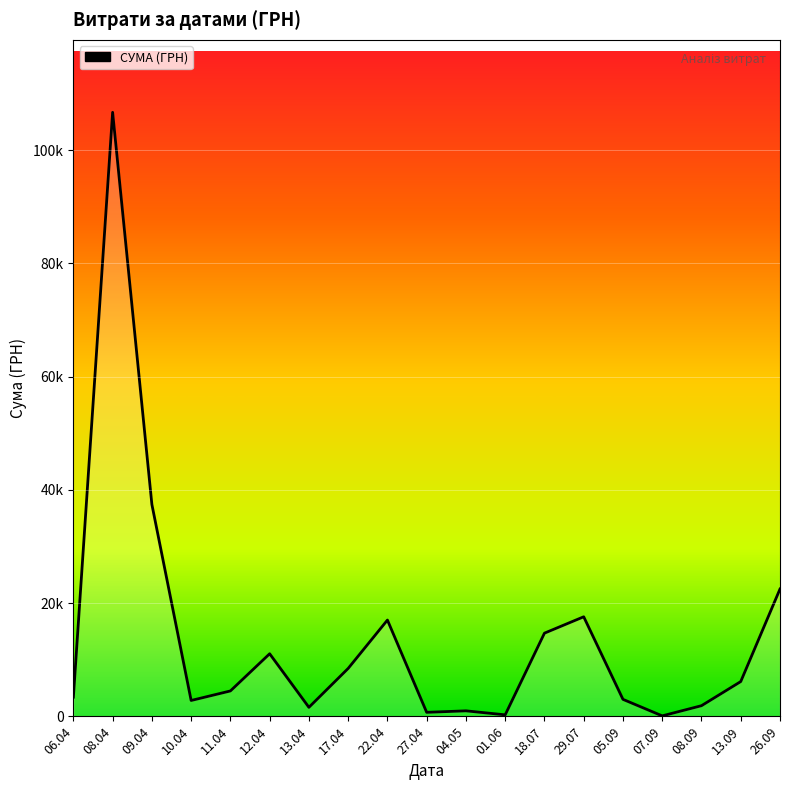

Reading left to right, list all the values displayed in this chart.

06.04=3387.1	08.04=106652.6	09.04=37416.6	10.04=2801.3	11.04=4485.4	12.04=11049.5	13.04=1590.8	17.04=8461.0	22.04=17001.0	27.04=707.2	04.05=972.6	01.06=264.0	18.07=14688.8	29.07=17579.0	05.09=2999.0	07.09=84.5	08.09=1880.0	13.09=6139.8	26.09=22483.2